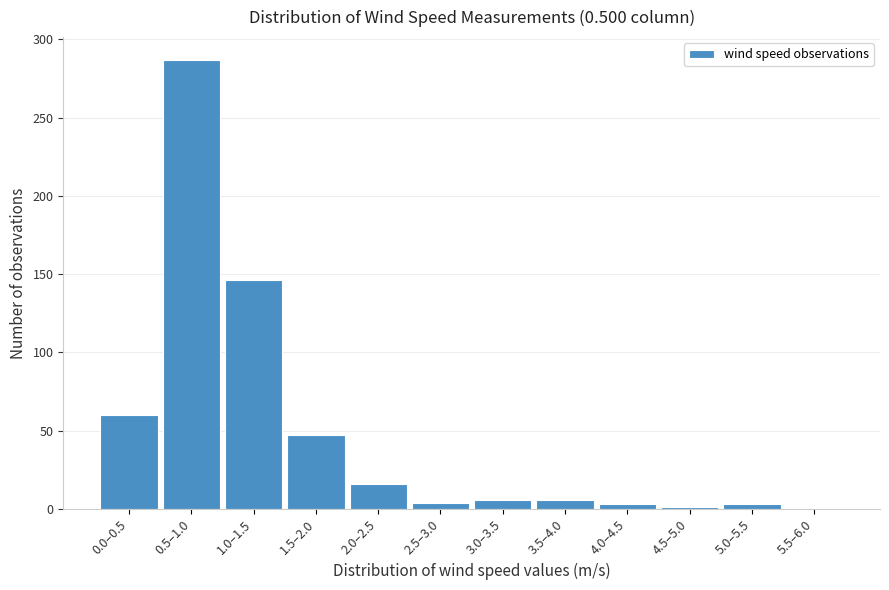

Is it true that the value at 0.0–0.5 is 60?

True